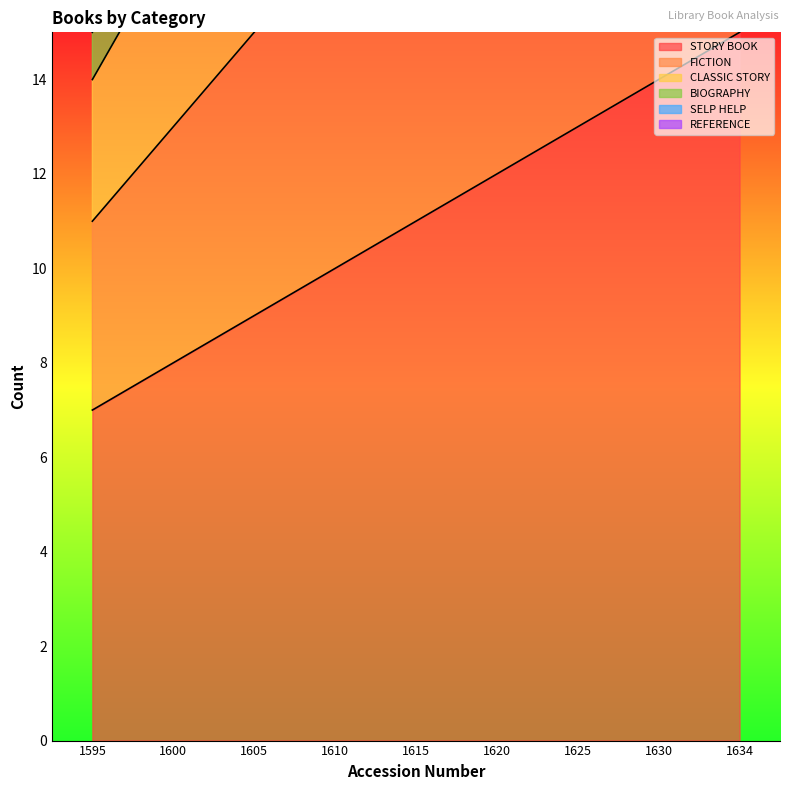

What is the sum of all CLASSIC STORY values?

234